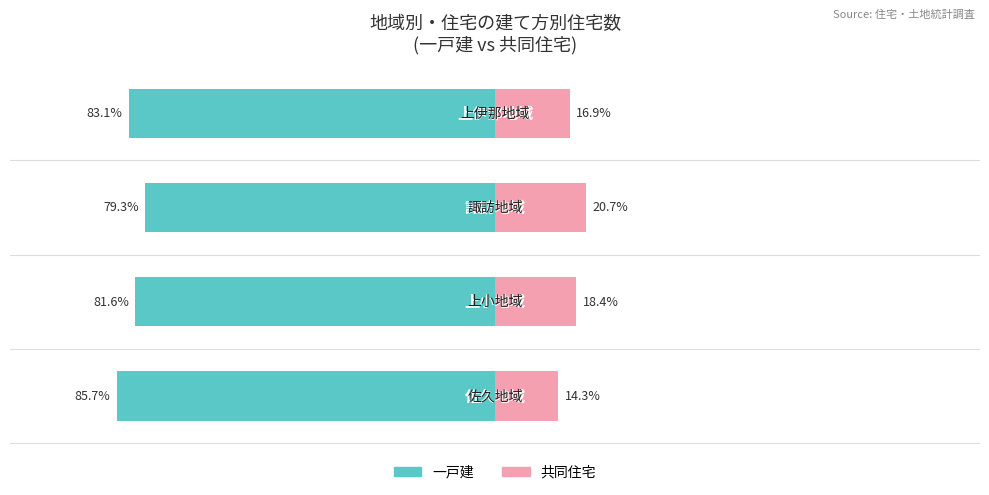

What is the average value of the 一戸建 series?

-82.4